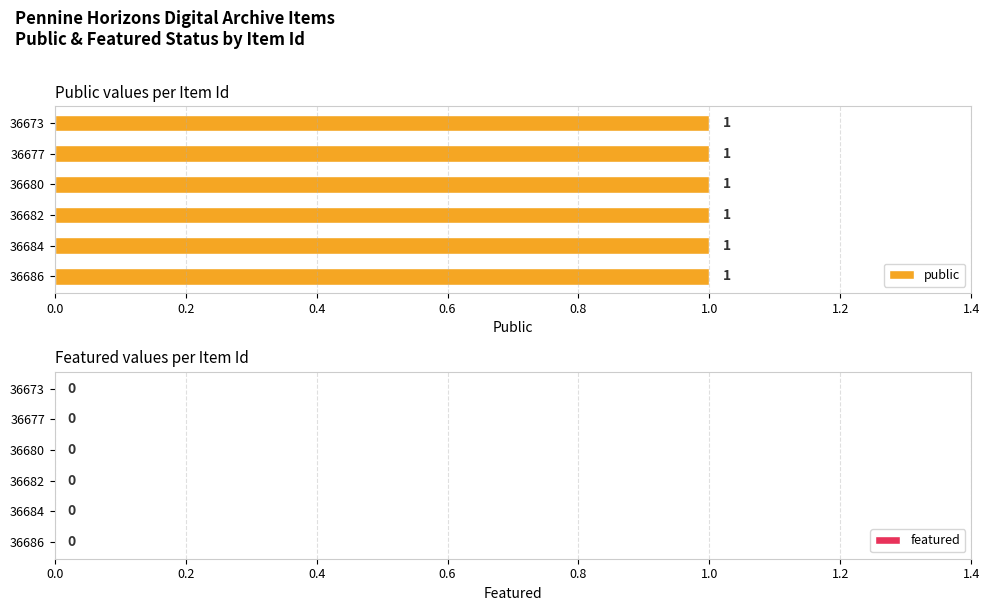

How many bars are there in total?

12